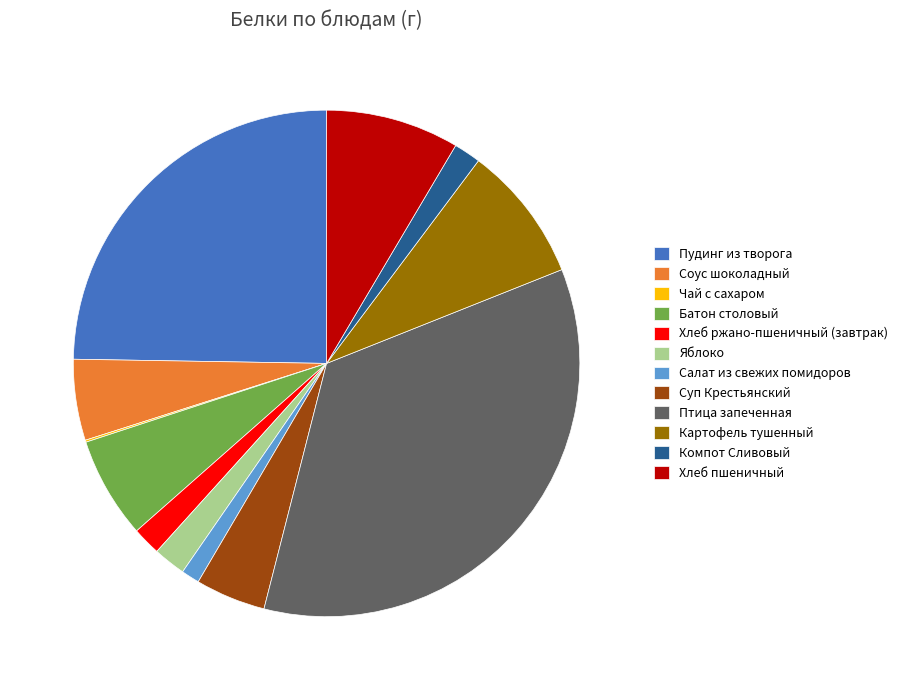

Which category has the biggest portion of the pie?

Птица запеченная